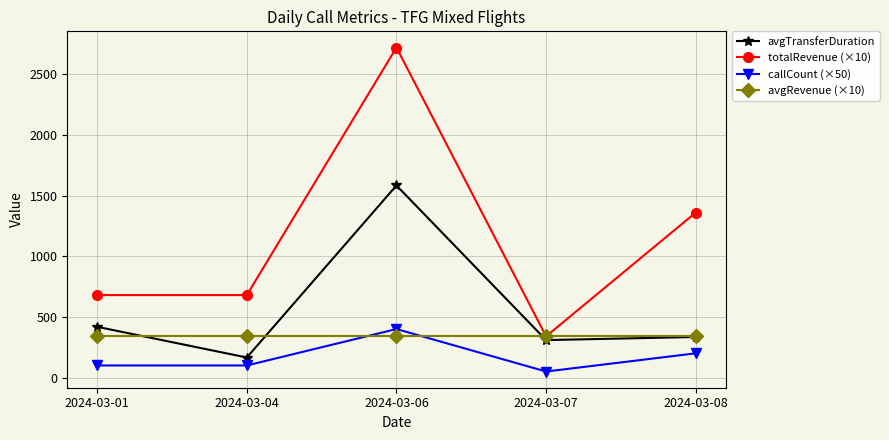

Which category has the lowest value across all series?

2024-03-07